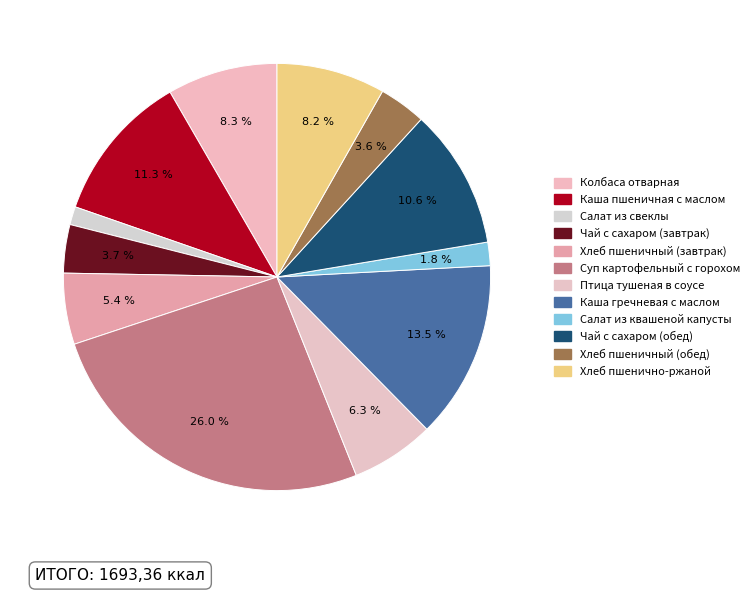

Is it true that Суп картофельный с горохом is 12% of the pie?

False